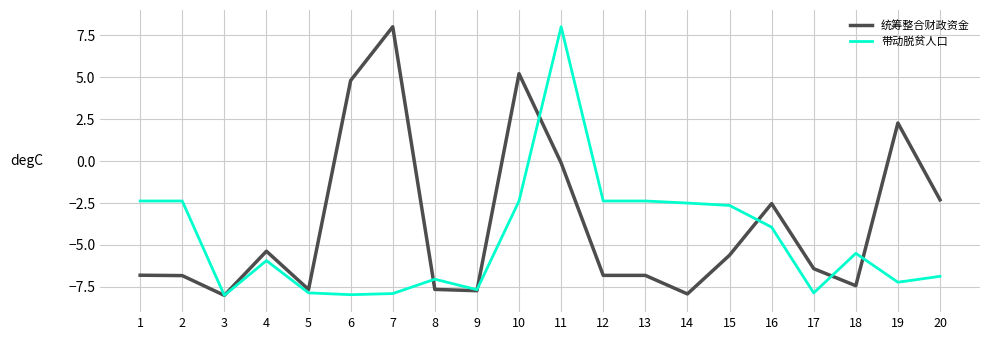

Rank the series at 19 from highest to lowest value.

统筹整合财政资金, 带动脱贫人口